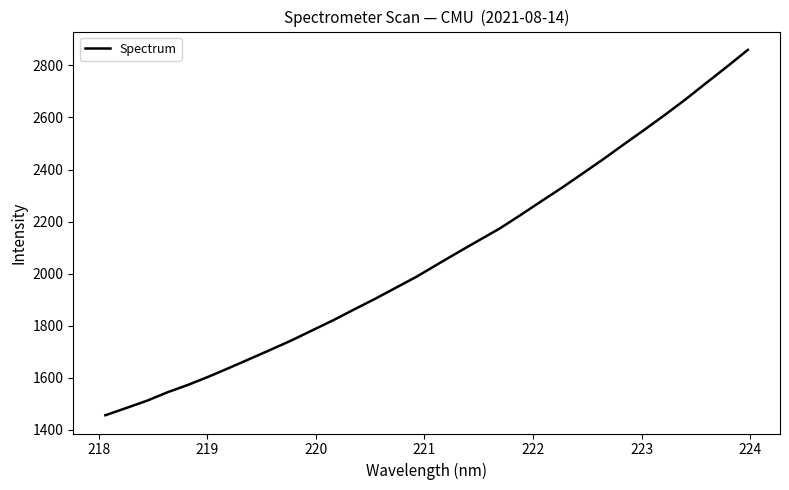

Reading left to right, what are all the values shown in this chart?

1456.2	1483.7	1511.8	1544.6	1573.3	1605.2	1639.2	1673.9	1709.0	1744.7	1783.3	1821.7	1862.8	1903.3	1945.7	1988.1	2035.2	2081.8	2127.4	2172.7	2224.1	2276.9	2329.2	2383.7	2438.8	2496.2	2552.7	2610.4	2670.2	2733.3	2795.8	2859.9